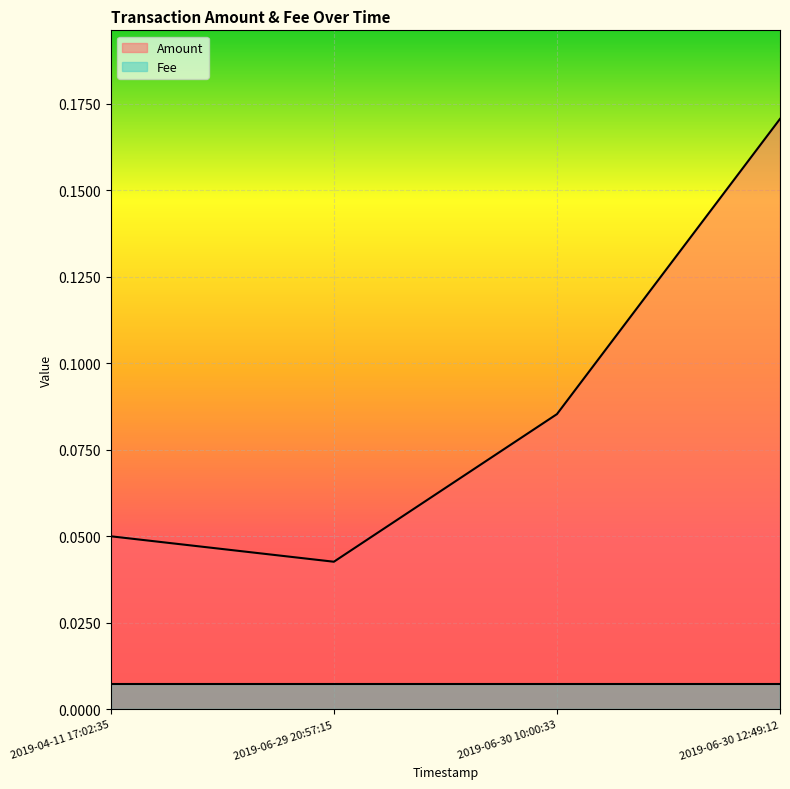

What is the sum of all values?

0.3